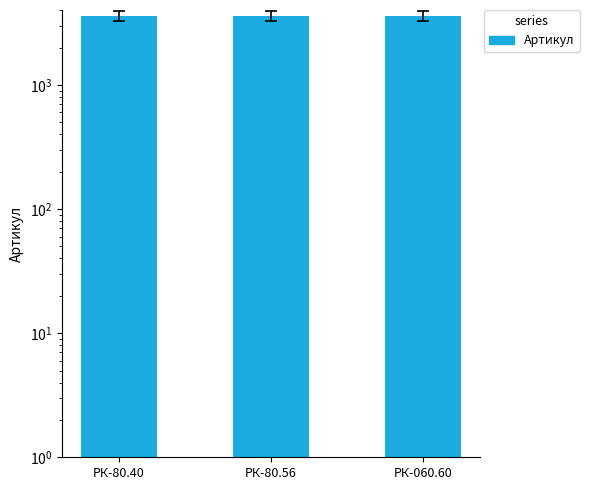

What position from the right is РК-80.40?

3